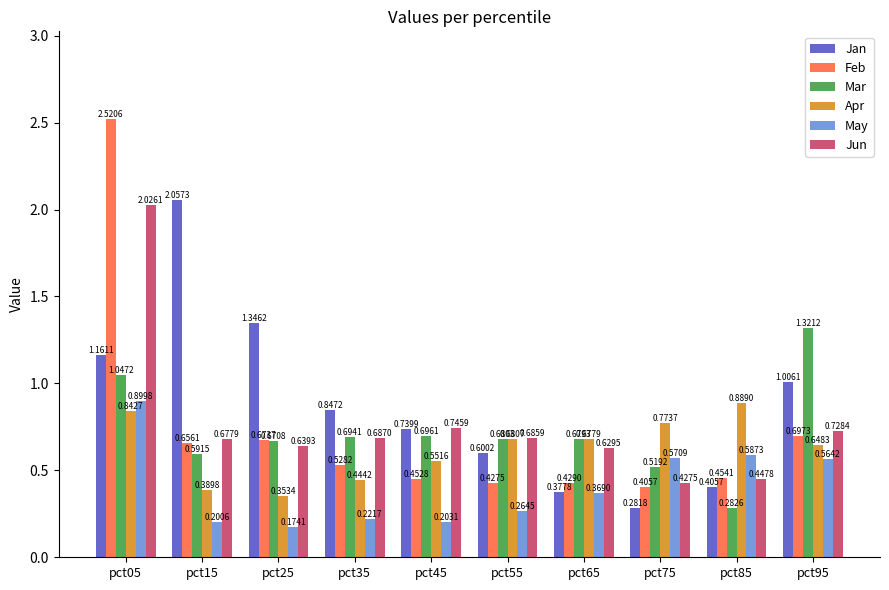

Is the value of Jun at pct45 greater than the value of May at pct25?

Yes